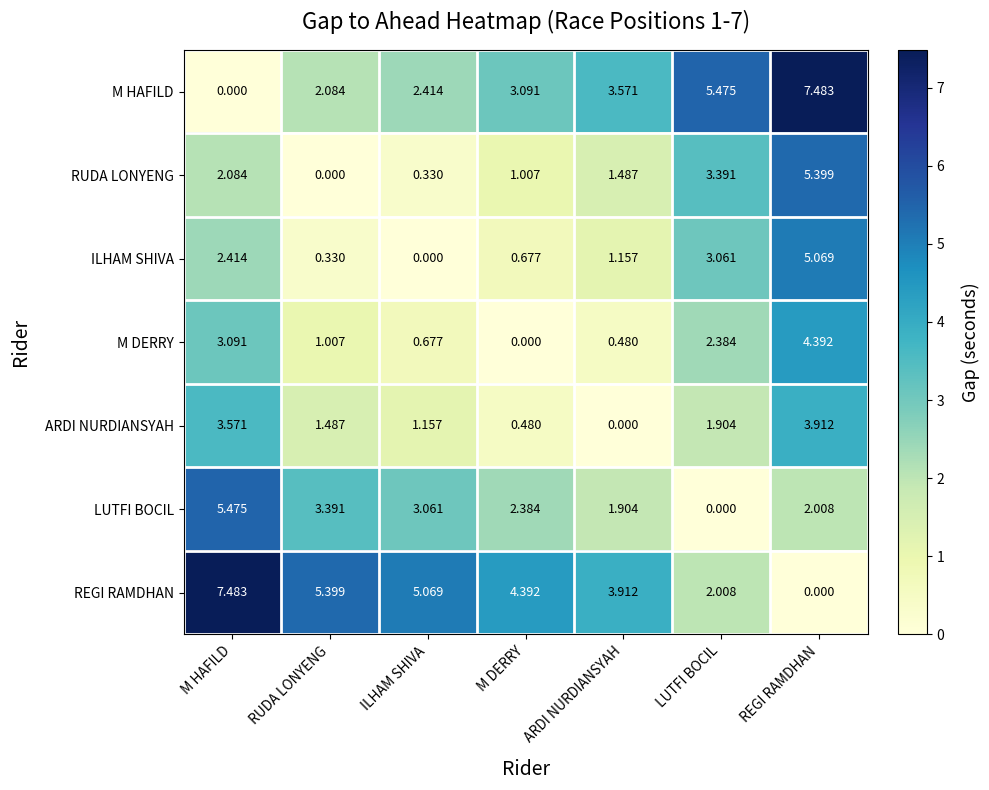

At which label does REGI RAMDHAN first exceed 4?

M HAFILD